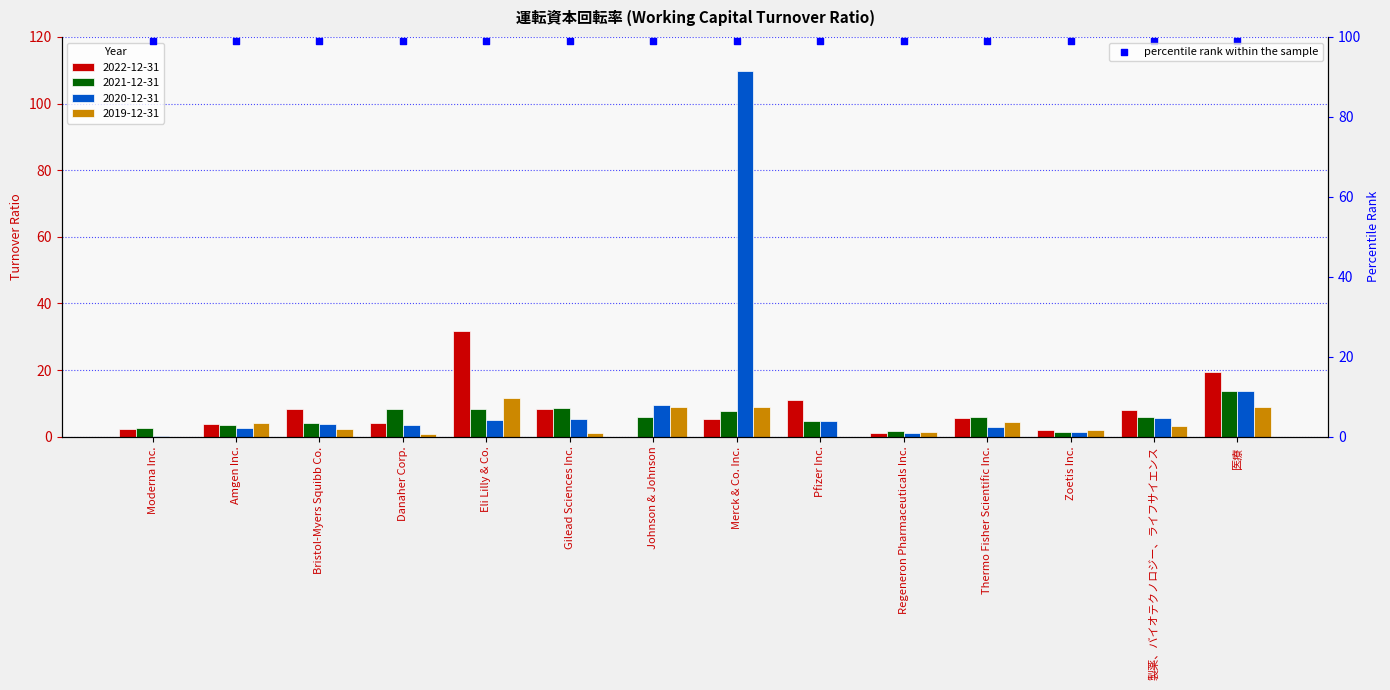

Which series reaches the minimum Y coordinate?

2022-12-31